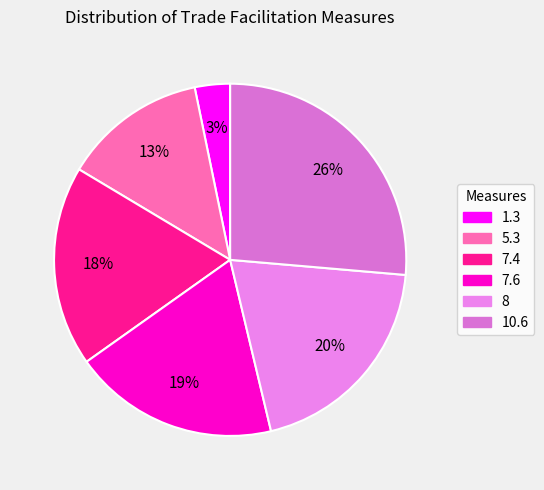

To the nearest percent, what portion does 8 represent?

20%